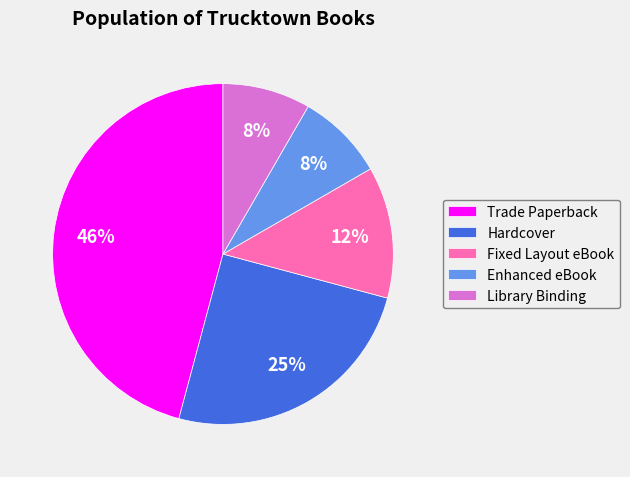

Count the number of slices in the pie.

5